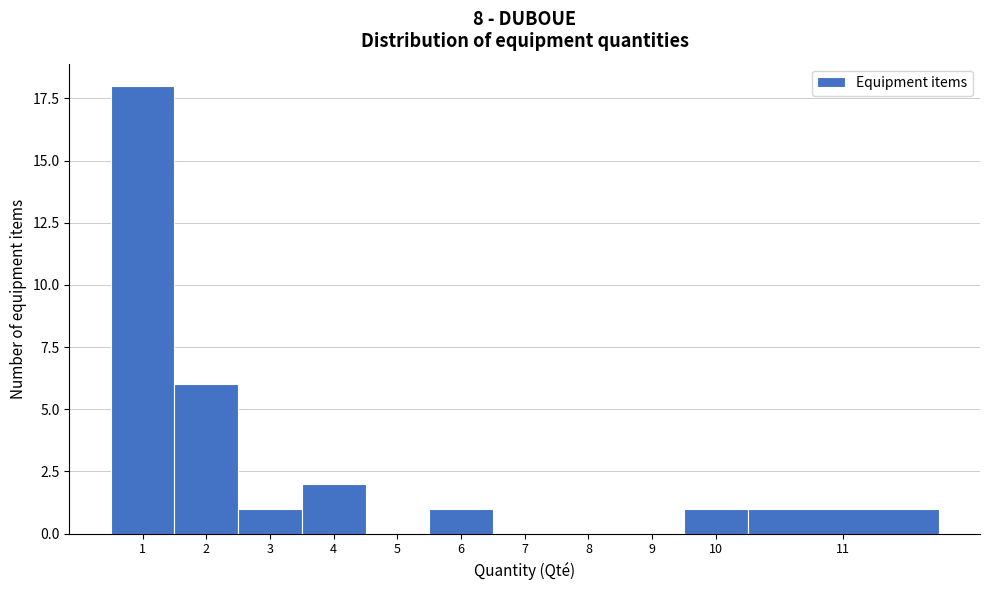

Reading right to left, what are all the values shown in this chart?

11=1	10=1	9=0	8=0	7=0	6=1	5=0	4=2	3=1	2=6	1=18